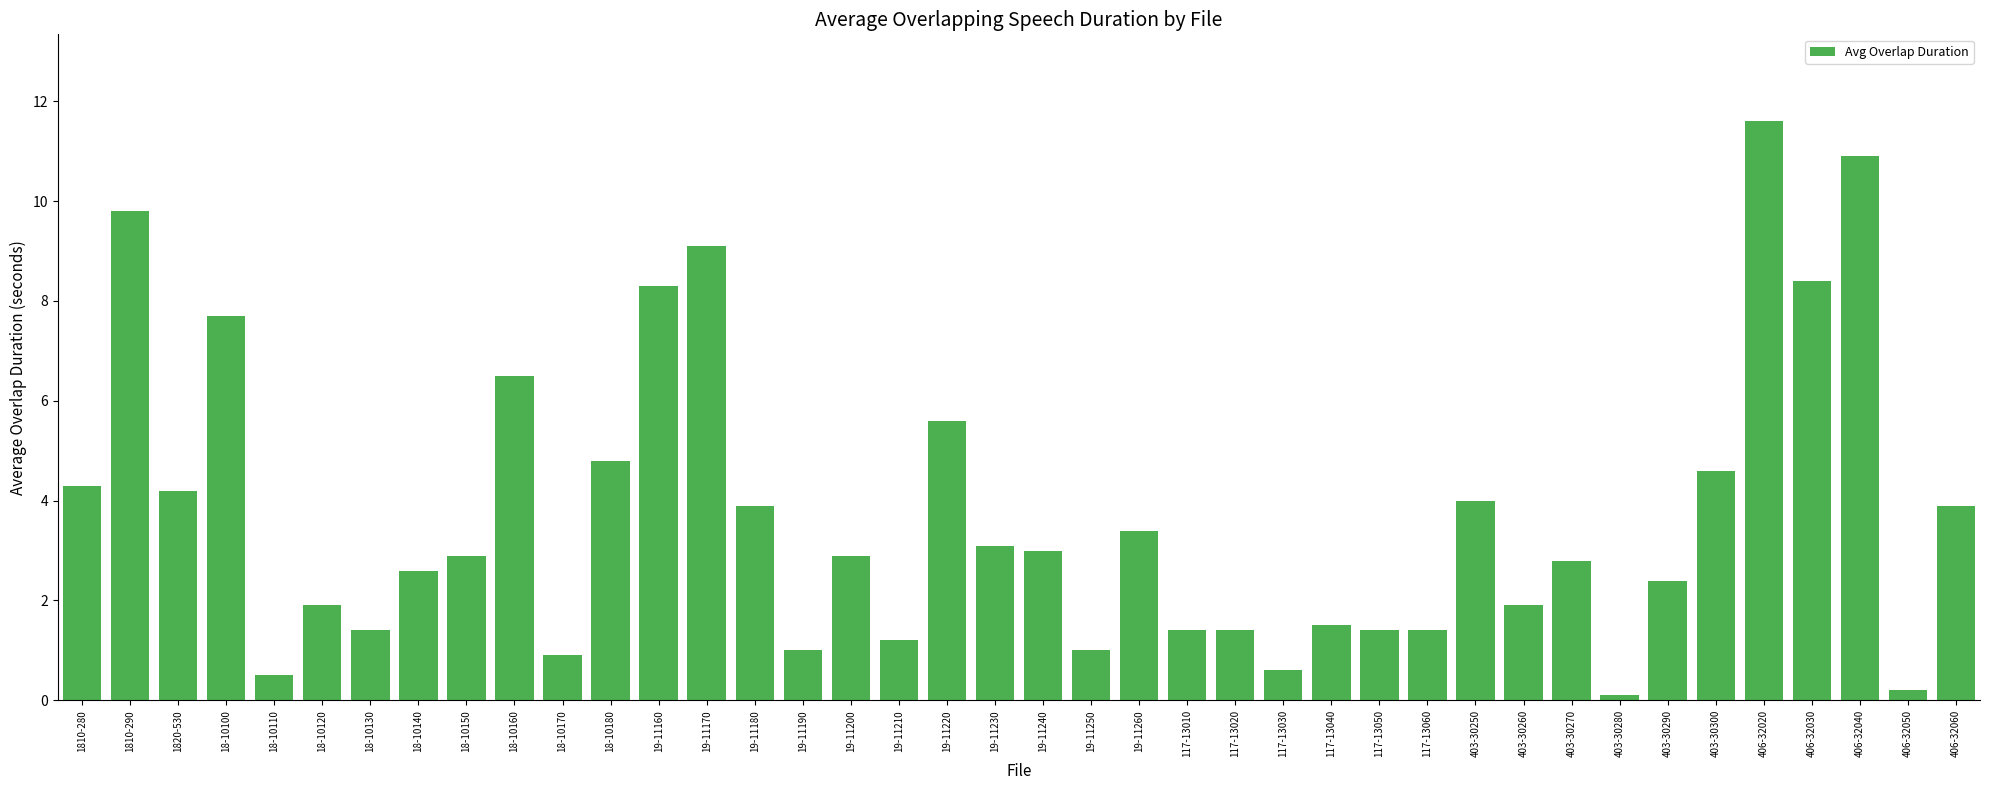

At which label is the value closest to 5?

18-10180